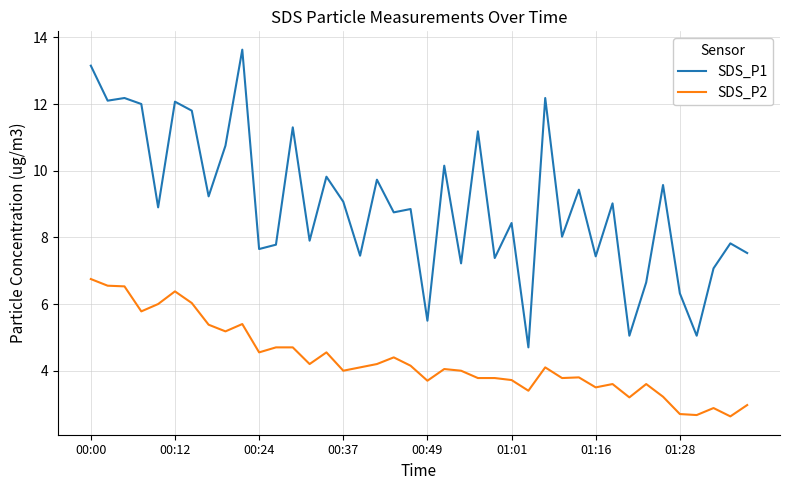

List the series in order of their peak value, lowest first.

SDS_P2, SDS_P1